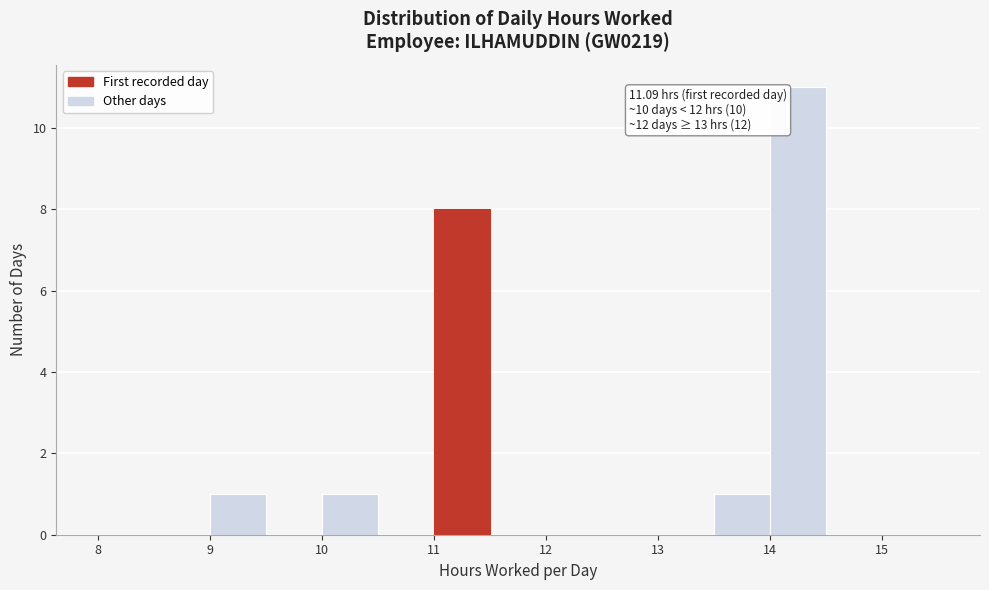

Which range on the x-axis has the tallest bar?

14.0 to 14.5